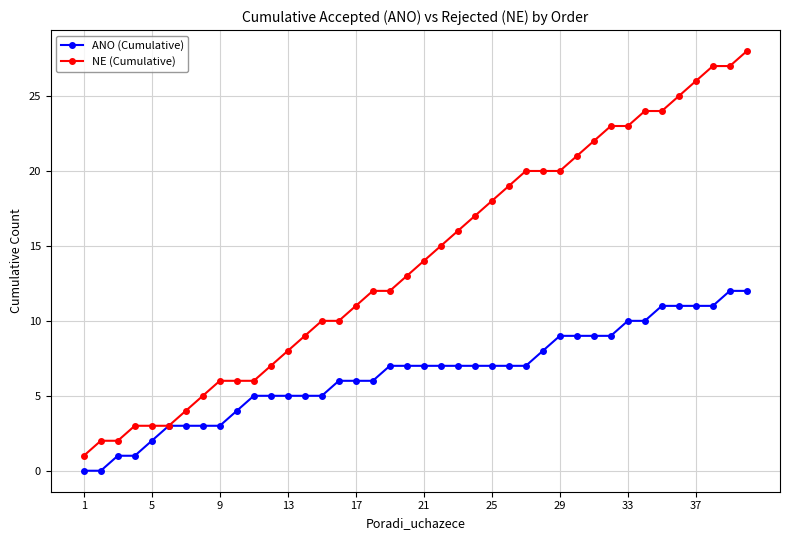

Which series has the largest total across all categories?

NE (Cumulative)